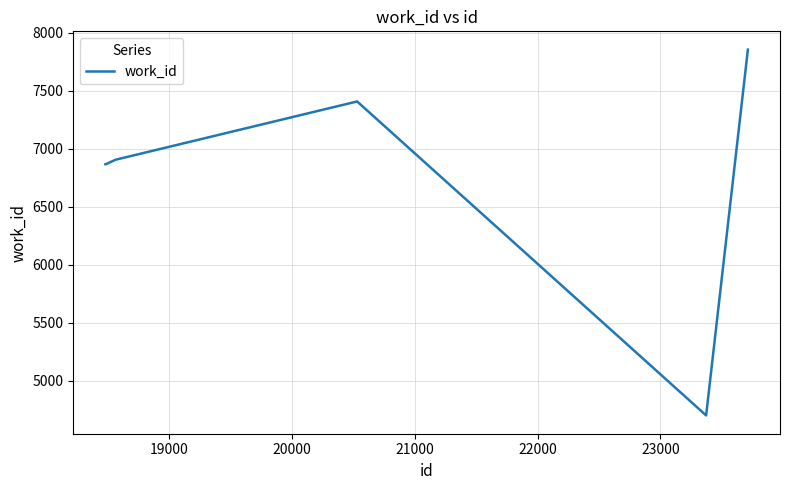

What is the difference between the maximum and minimum values?

3154